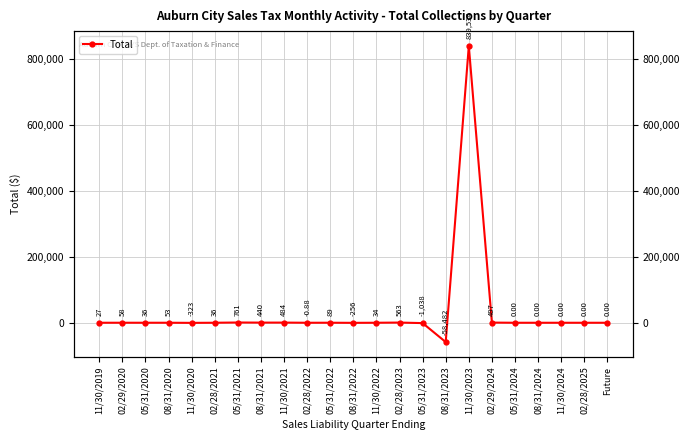

How many values are below zero?

5